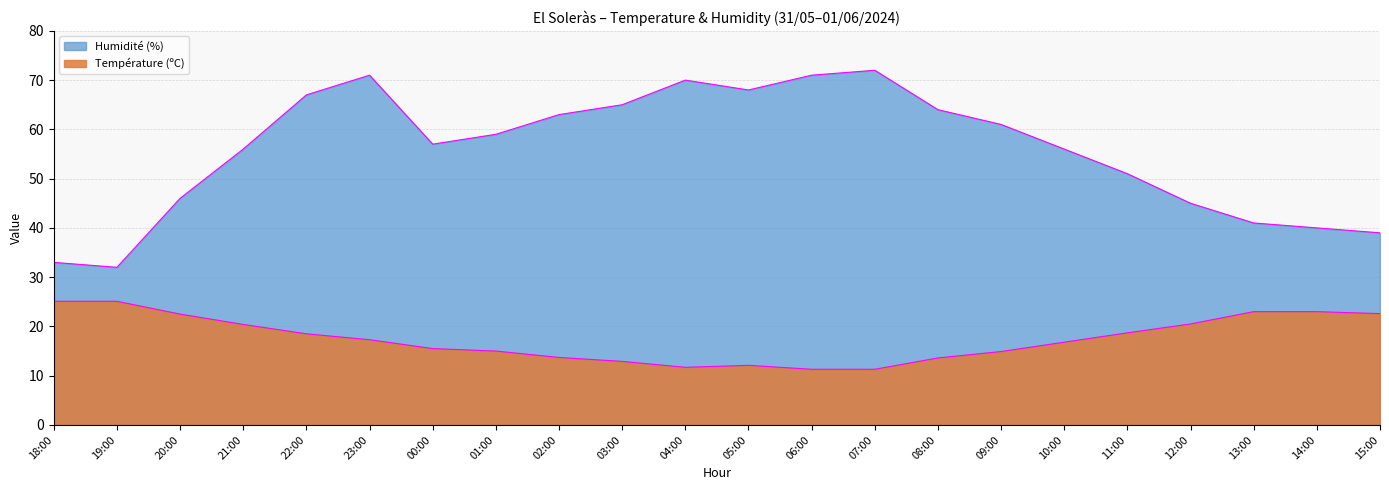

Which series has the largest total across all categories?

Humidité (%)